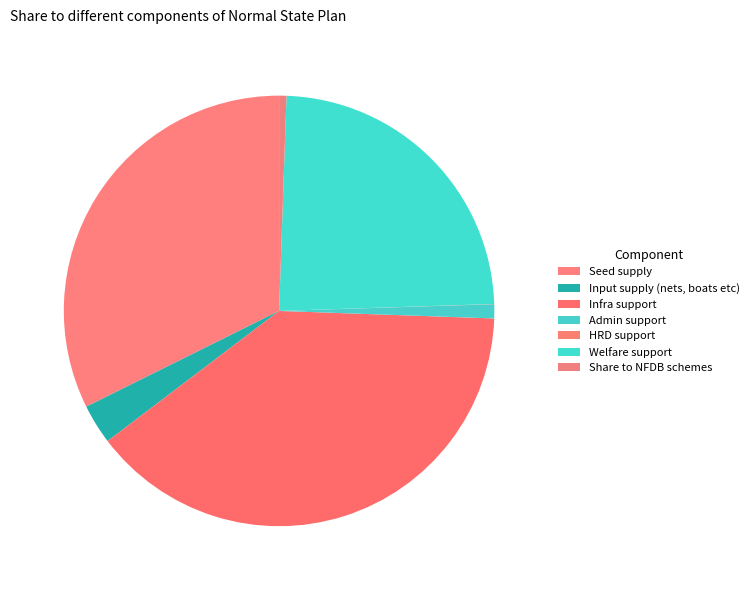

To the nearest percent, what is the difference between the largest and smallest slice percentages?

39%